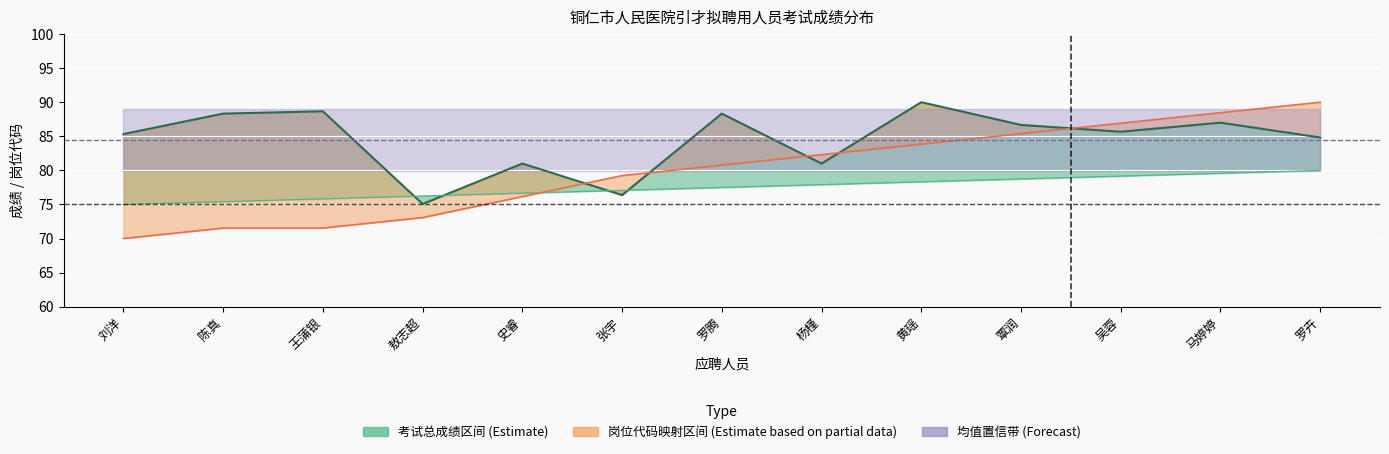

Which series has the largest total across all categories?

考试总成绩